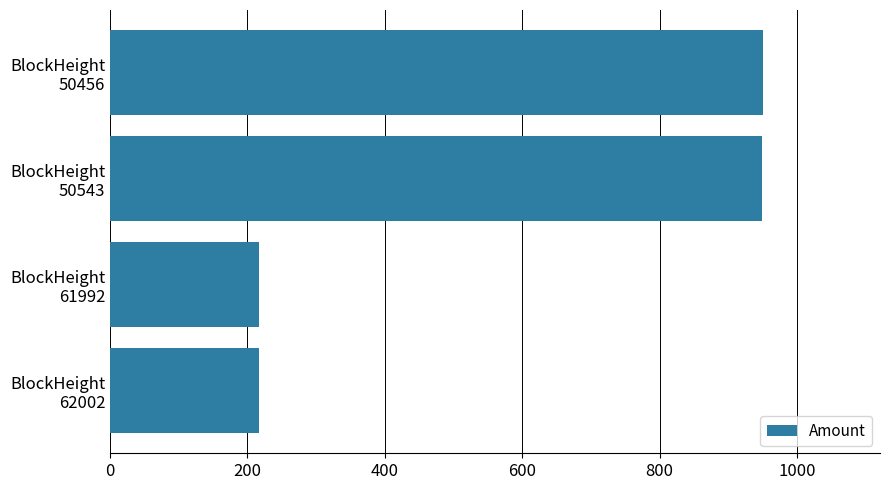

What is the maximum value shown in the chart?

950.0